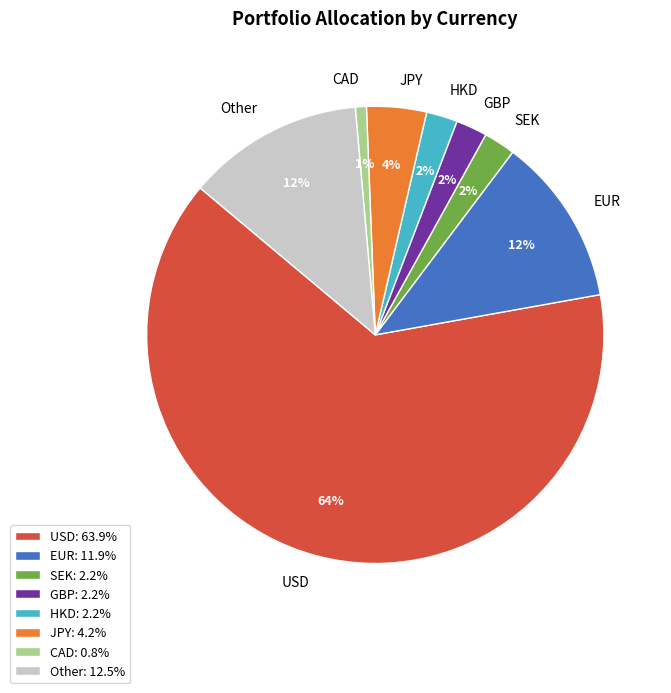

Do GBP: 2.2% and SEK: 2.2% together represent more than half of the pie?

No